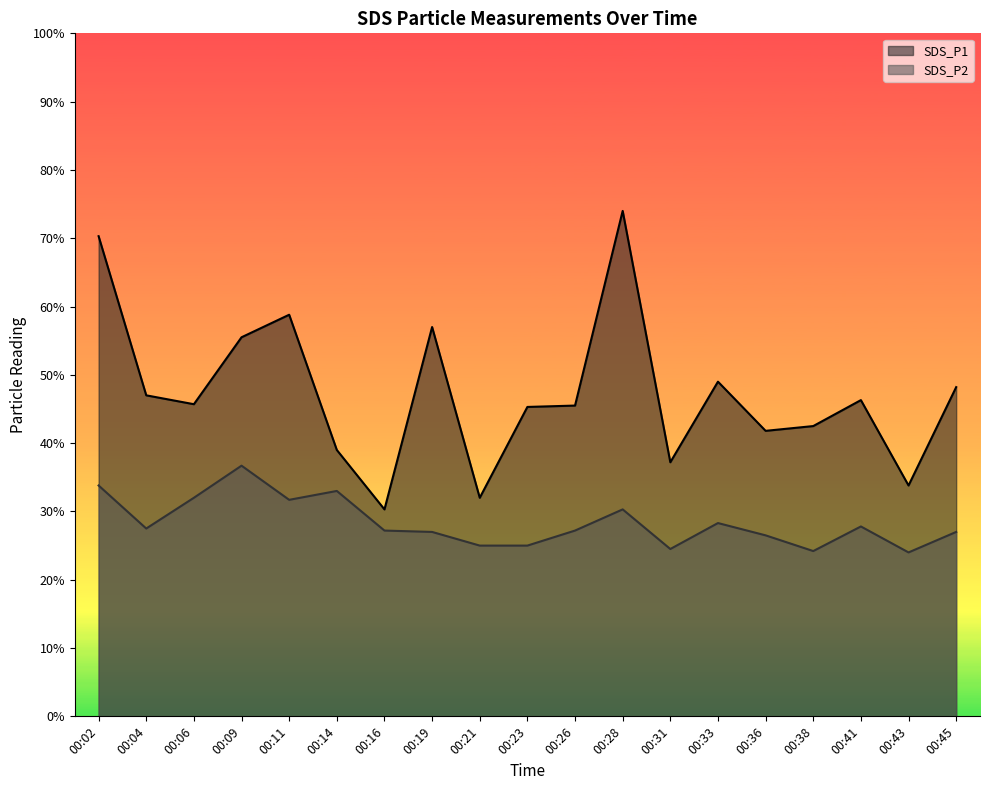

Which series has the largest range (max minus min)?

SDS_P1